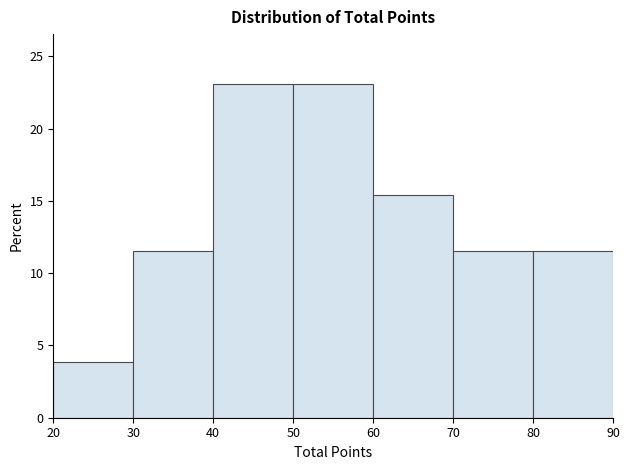

Reading left to right, transcribe this chart: for each bar, give the range it covers on the x-axis and its height. The values are not printed on the chart, so give them approximately, as read against the axis.

20 to 30: 4.0
30 to 40: 11.5
40 to 50: 23.0
50 to 60: 23.0
60 to 70: 15.5
70 to 80: 11.5
80 to 90: 11.5